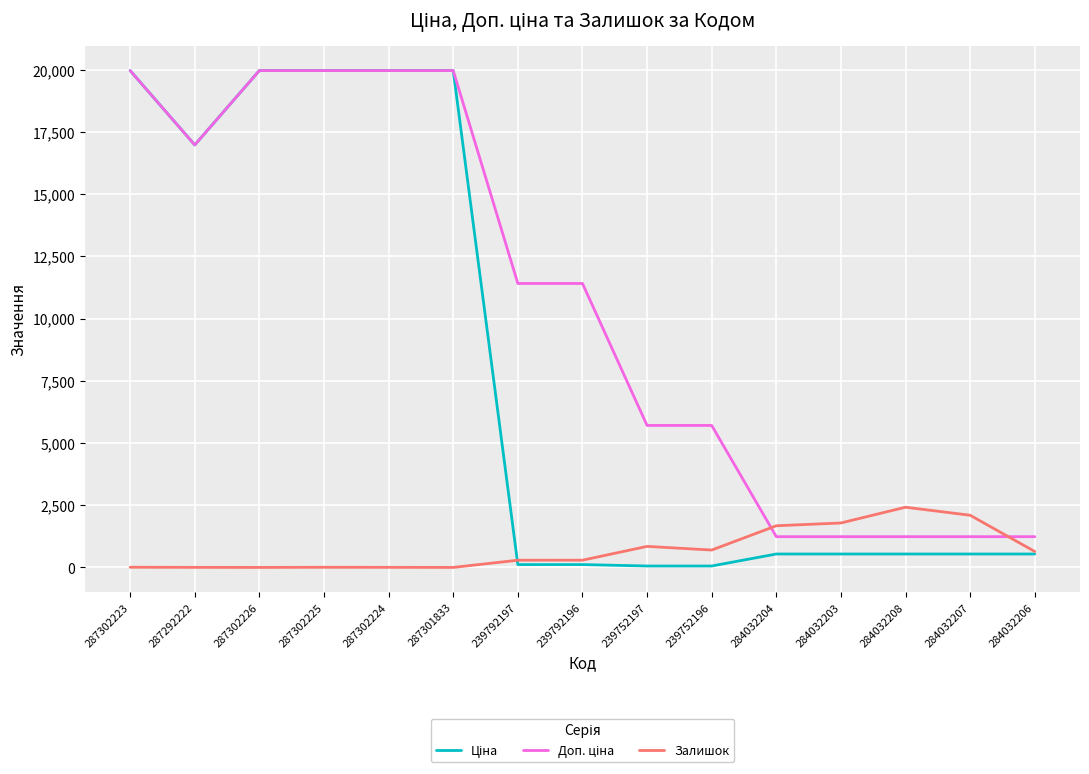

The value of Залишок at 284032208 is 1278.0. True or false?

False